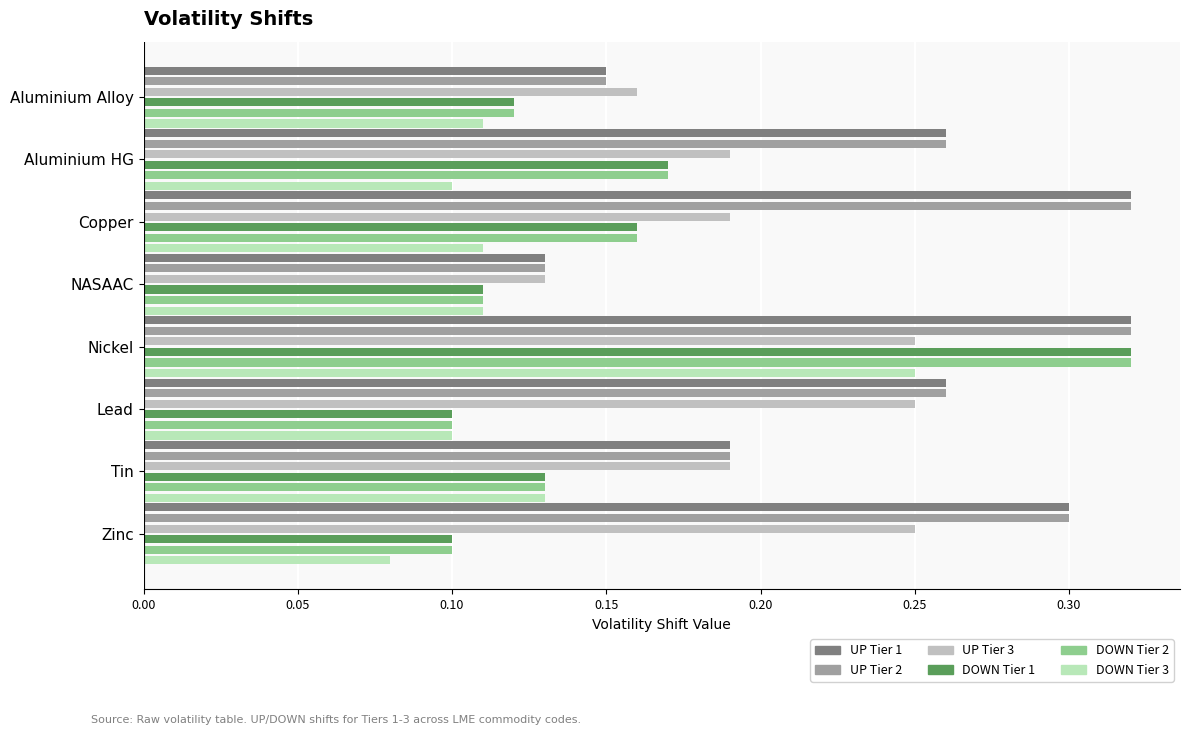

What is the spread (max minus min) of values at Zinc?

0.2